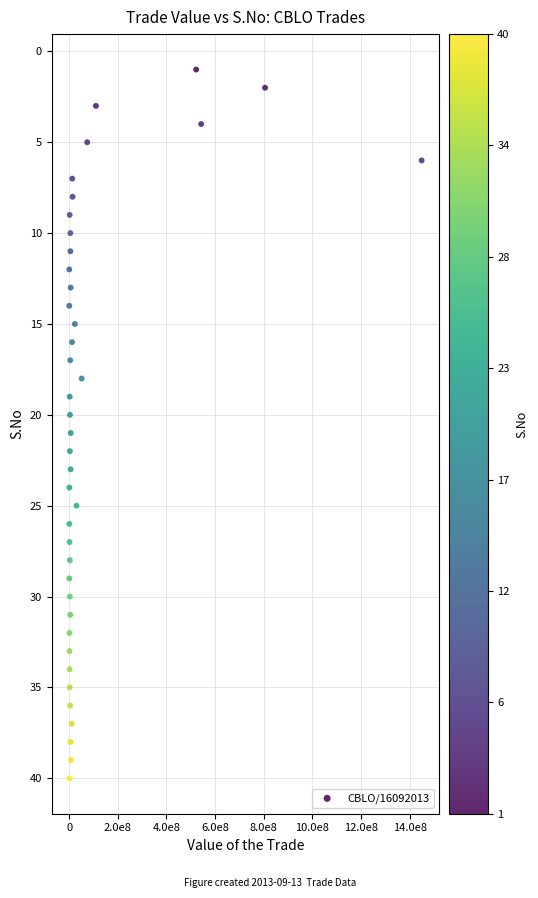

What is the range of Y values (max minus min)?

39